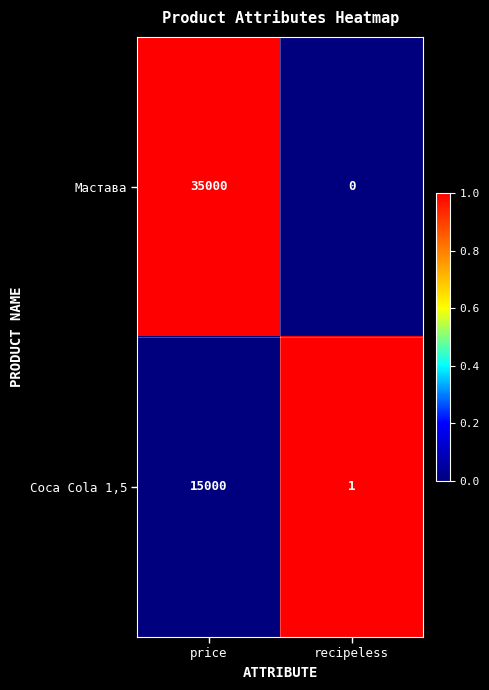

What is the spread (max minus min) of values at recipeless?

1